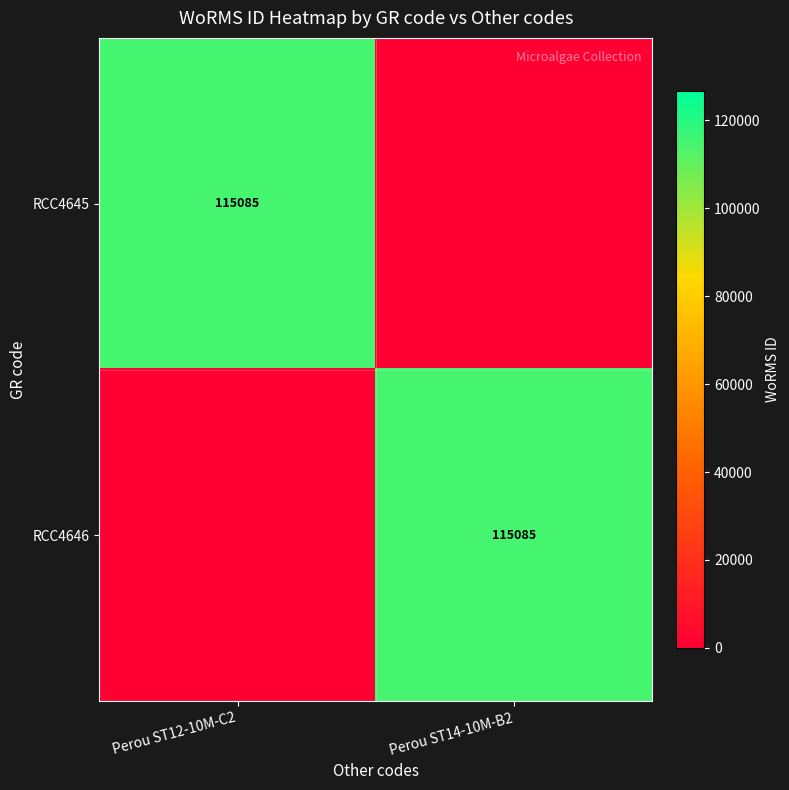

The value of RCC4646 at Perou ST14-10M-B2 is 62314. True or false?

False